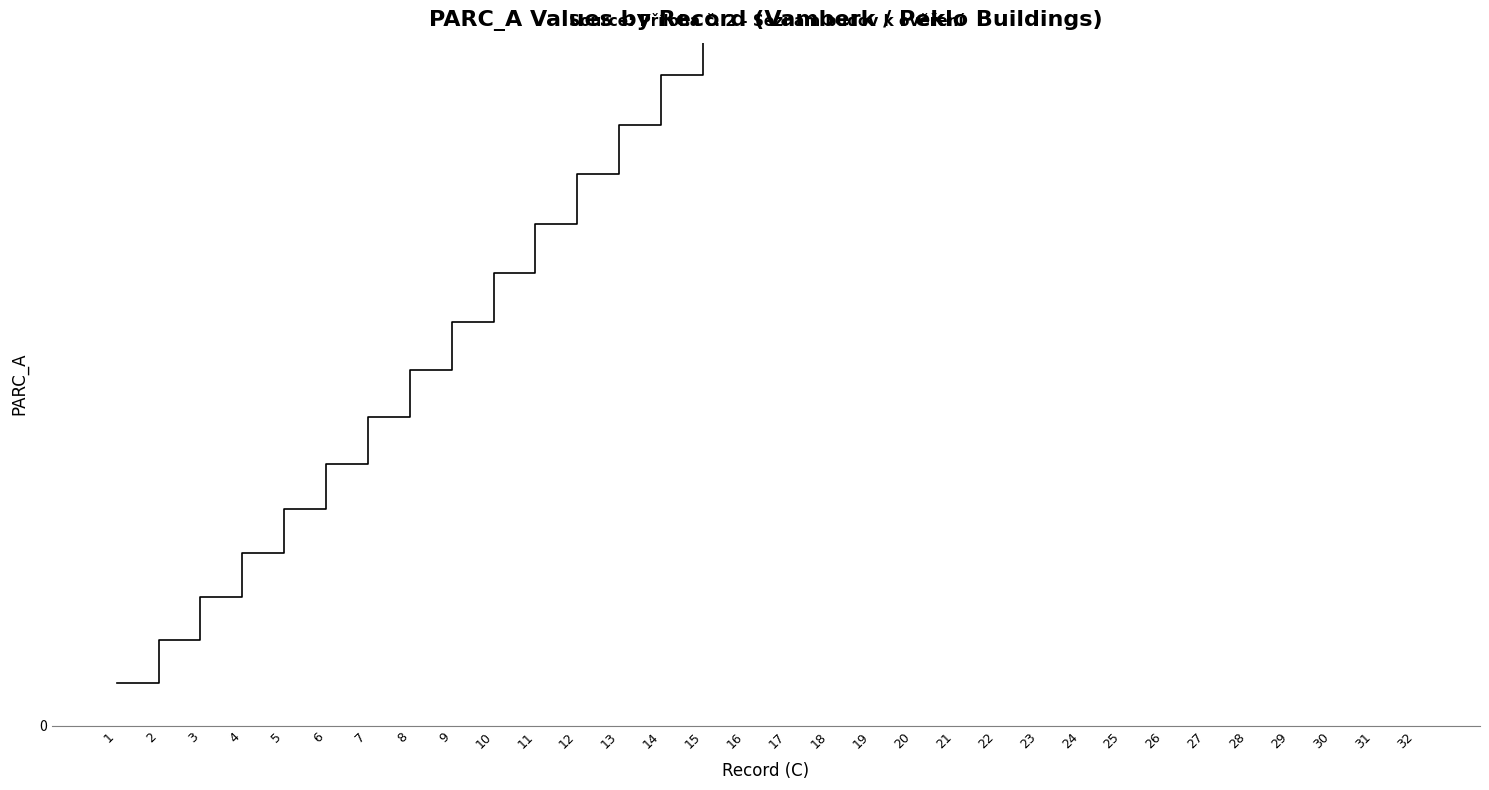

What value does the data have at 19?

3722